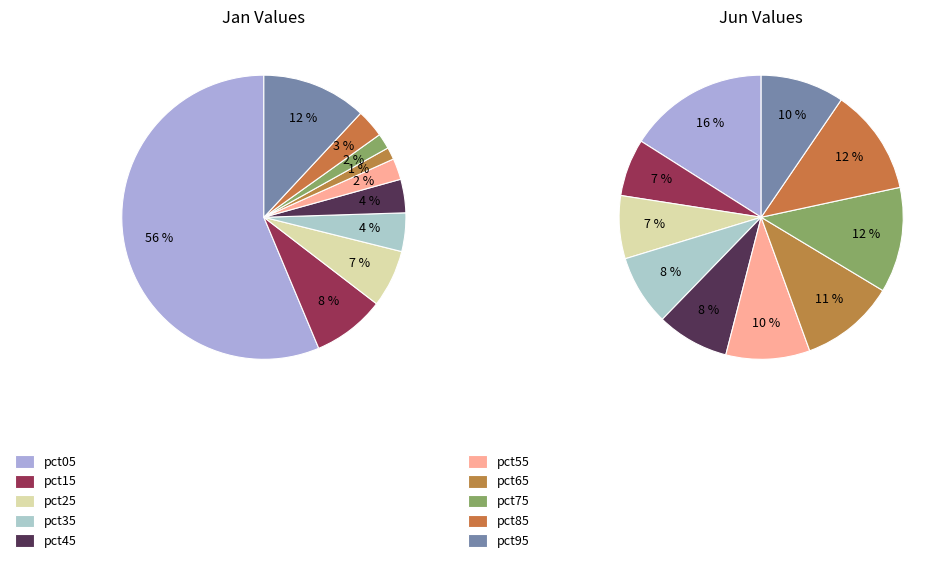

How much of the chart is everything except 2?

93.5%